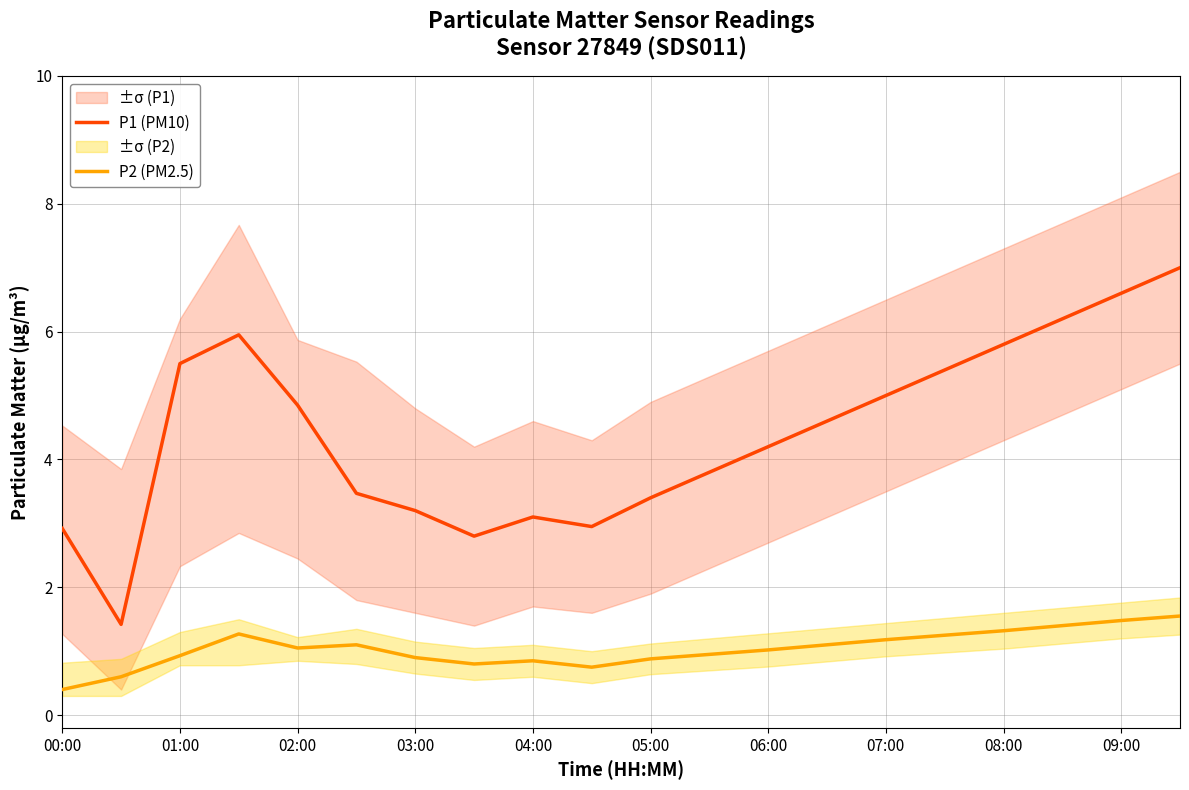

The P1 (PM10) series shows 6.7 at 04:00. True or false?

False